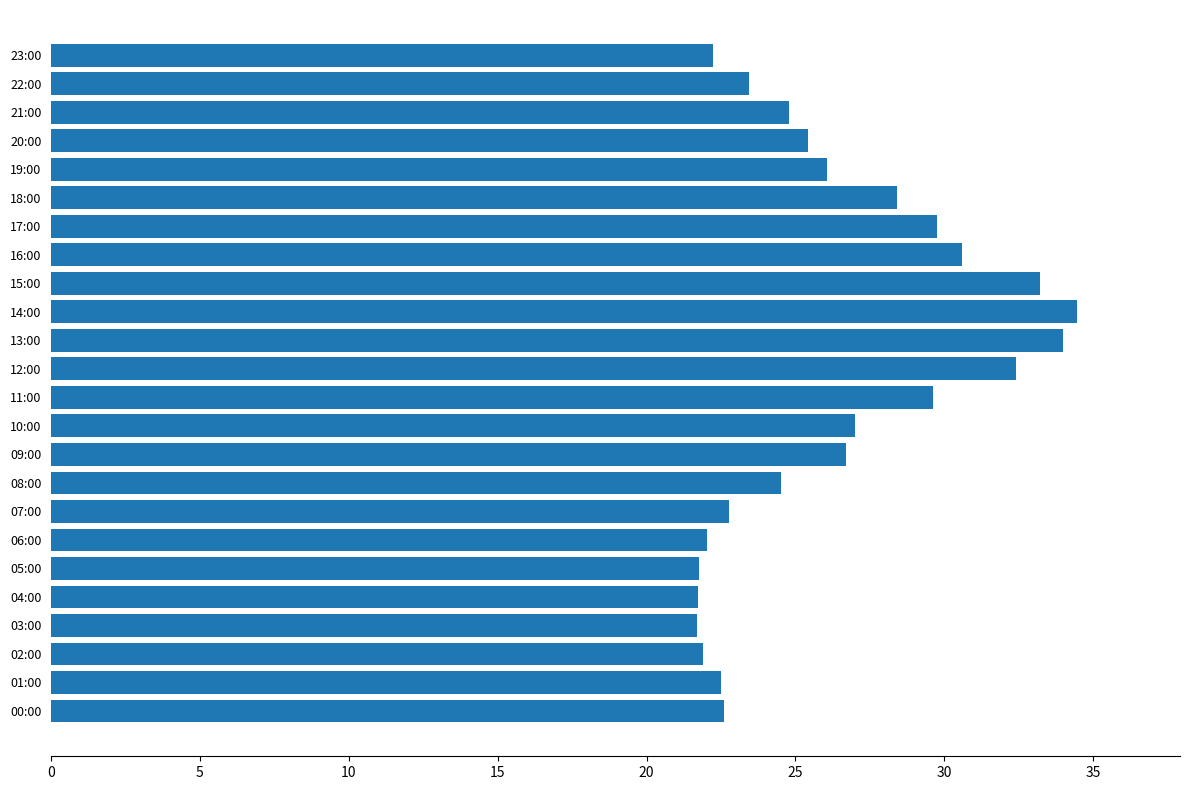

Count the number of data series in this chart.

1